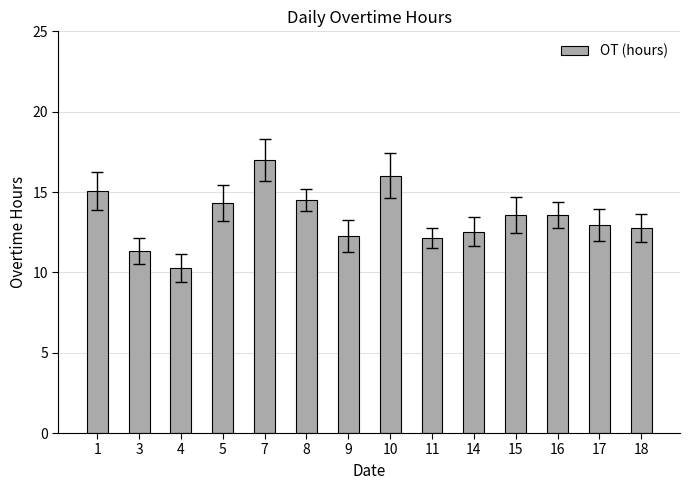

What value does the data have at 18?

12.8